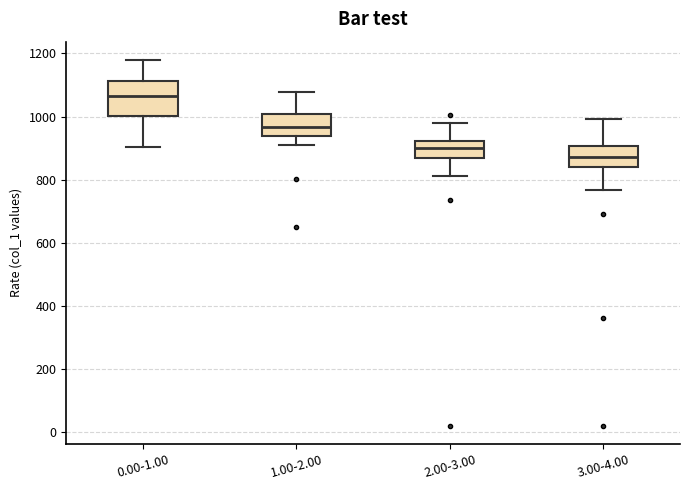

Which box is the tallest, from its lower edge to its upper edge?

0.00-1.00